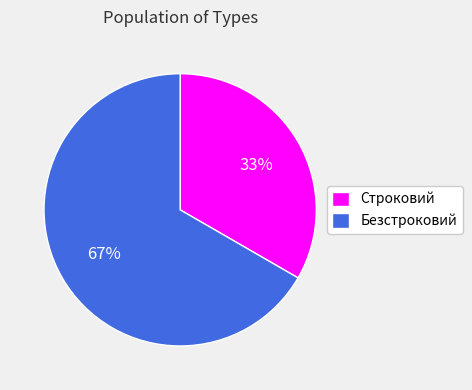

What is the largest slice in the pie chart?

Безстроковий